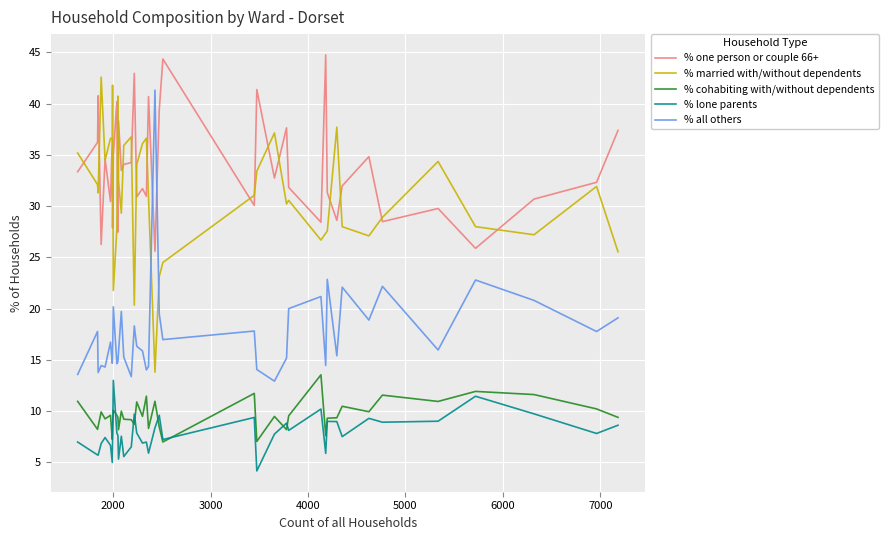

What is the lowest value of the % all others series?

12.9